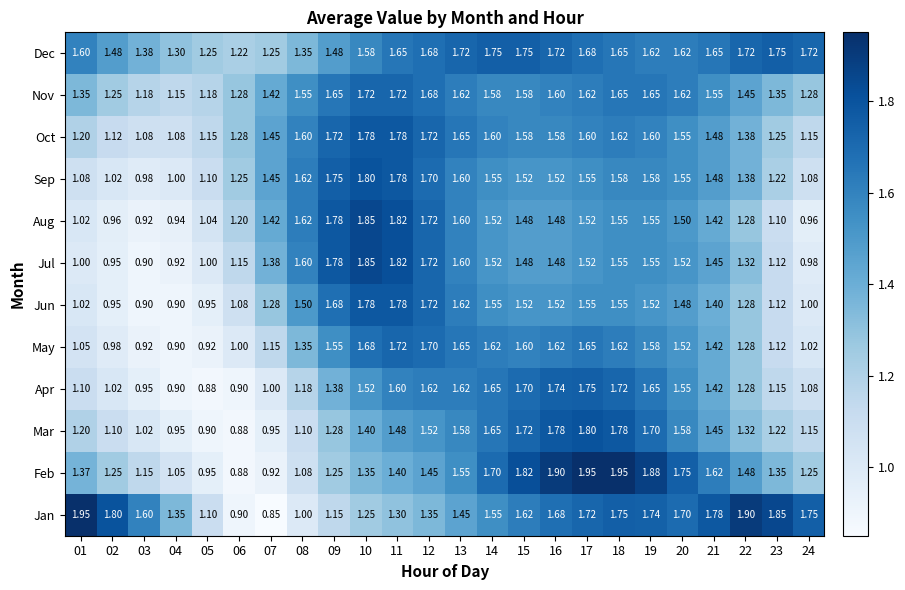

What is the spread (max minus min) of values at 20?

0.3